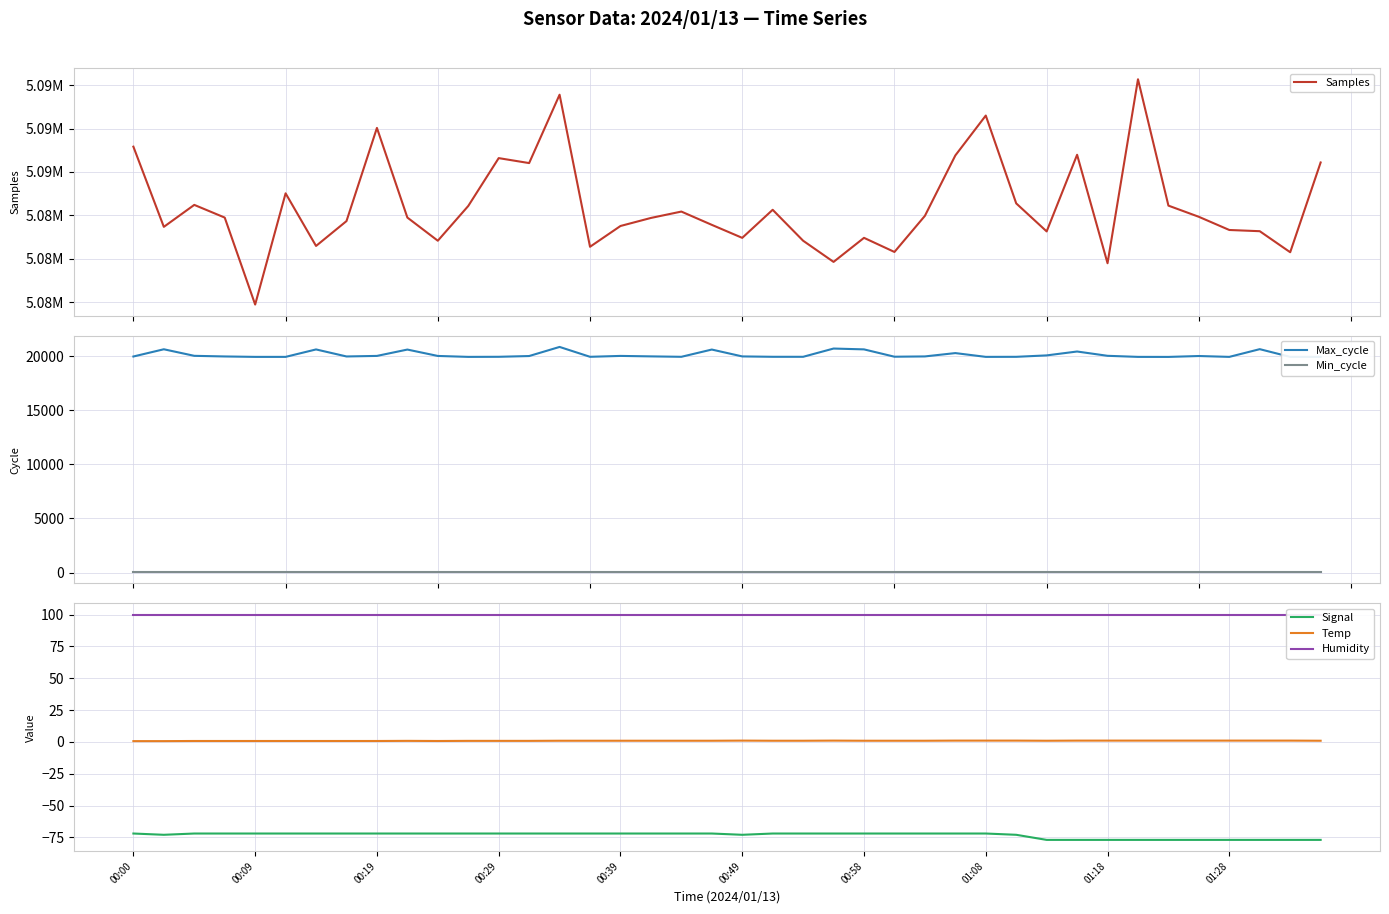

True or false: Min_cycle and Max_cycle intersect in this chart.

False